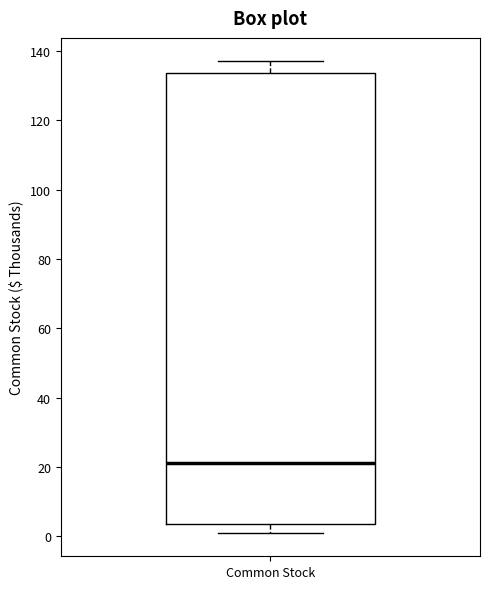

Where does the median line of the box for Common Stock sit on the y-axis? The values are not printed on the chart, so give them approximately, as read against the axis.

22